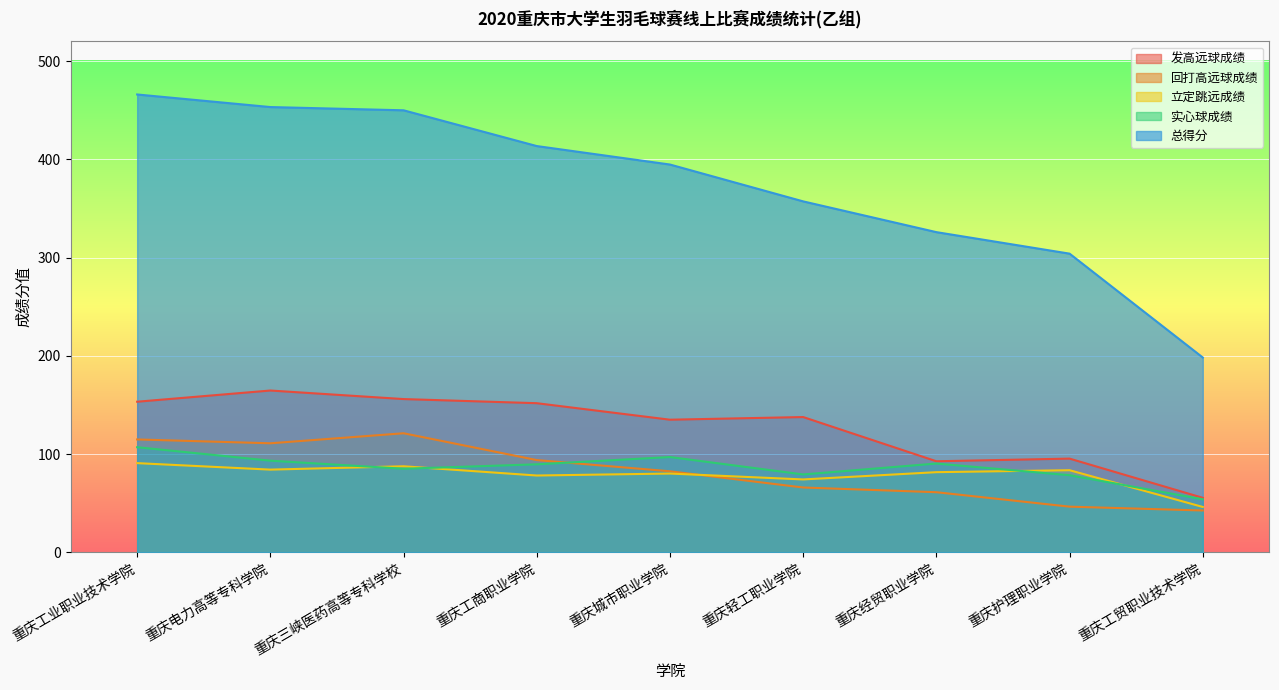

What is the greatest value displayed?

466.0